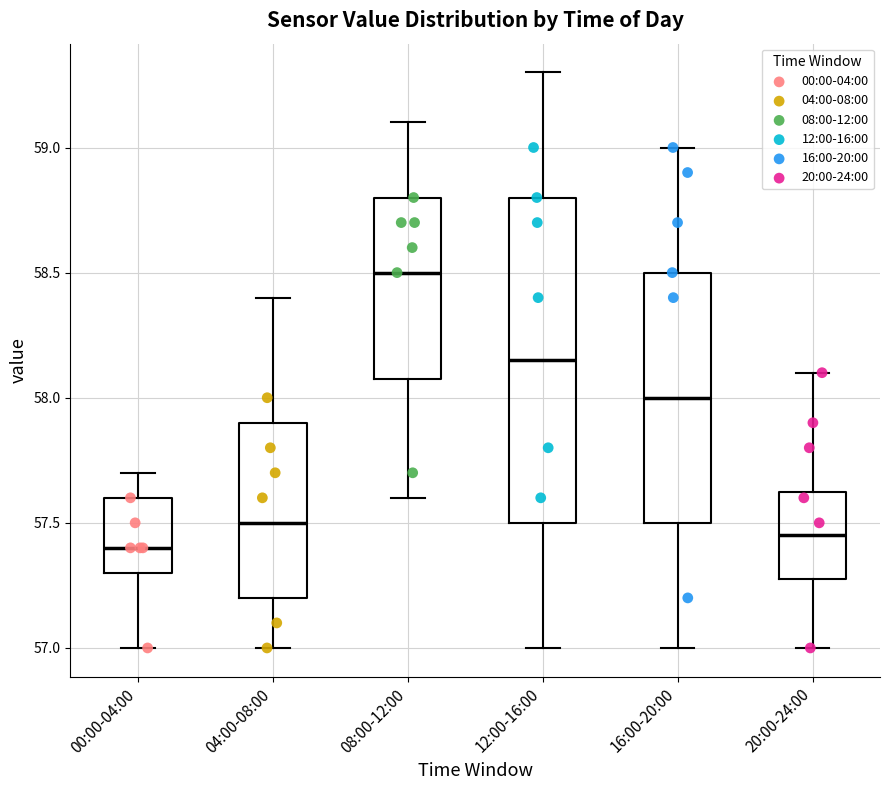

Reading left to right, read every box against the y-axis: the position of its median line, the range the box covers, and the ends of its whiskers. The values are not printed on the chart, so give them approximately, as read against the axis.

00:00-04:00: median 57.40, box 57.30 to 57.60, whiskers 57.00 to 57.70
04:00-08:00: median 57.50, box 57.20 to 57.90, whiskers 57.00 to 58.40
08:00-12:00: median 58.50, box 58.10 to 58.80, whiskers 57.60 to 59.10
12:00-16:00: median 58.15, box 57.50 to 58.80, whiskers 57.00 to 59.30
16:00-20:00: median 58.00, box 57.50 to 58.50, whiskers 57.00 to 59.00
20:00-24:00: median 57.45, box 57.30 to 57.65, whiskers 57.00 to 58.10